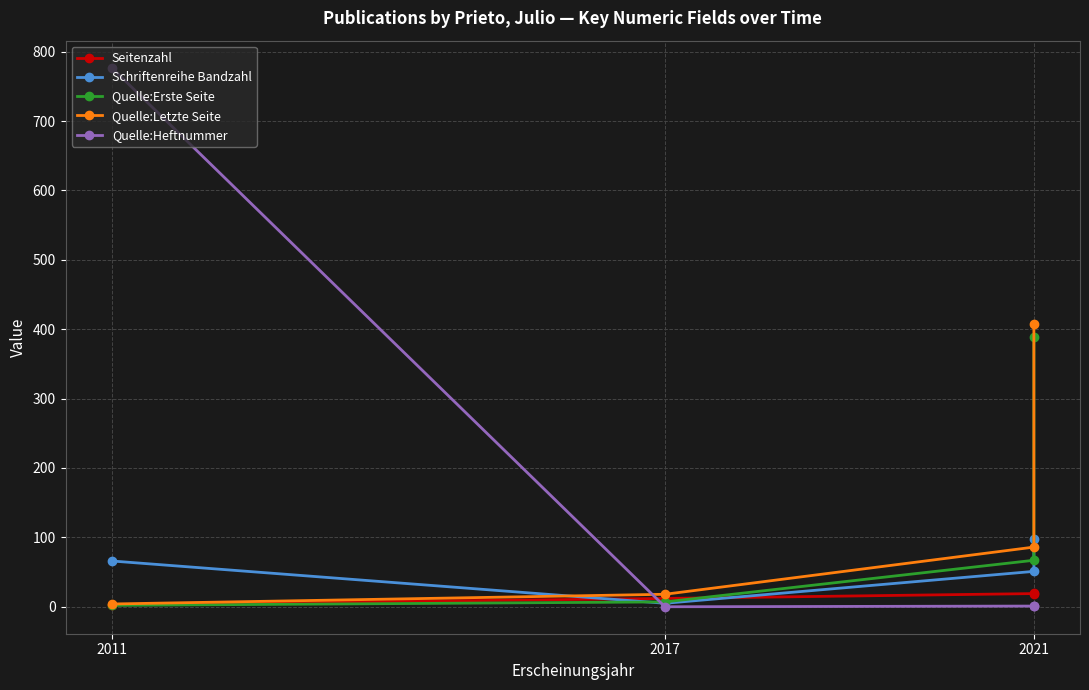

What is the highest value of the Schriftenreihe Bandzahl series?

98